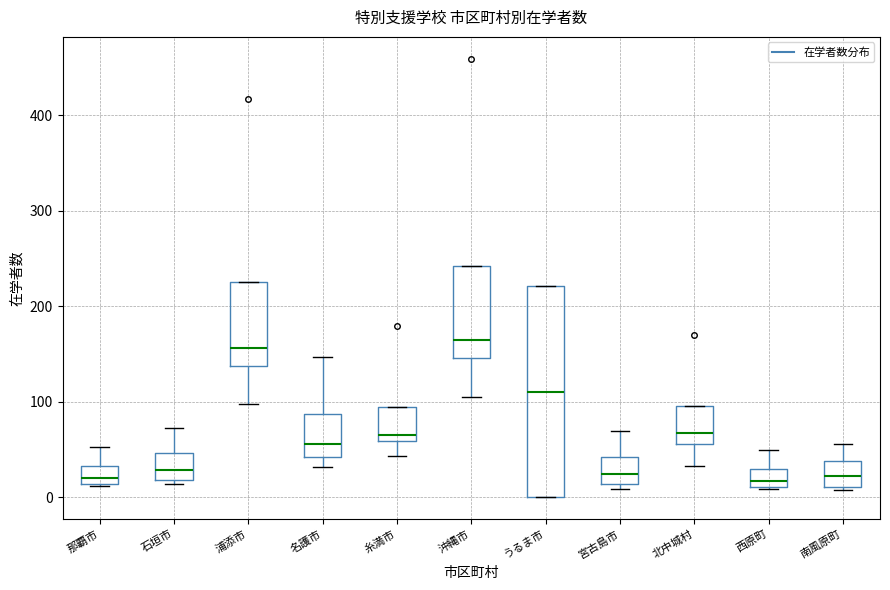

Reading left to right, transcribe this box plot: for each box, give where its median line is, the range the box spans, and where its two whiskers end, as read against the y-axis. The values are not printed on the chart, so give them approximately, as read against the axis.

那覇市: median 20, box 10 to 30, whiskers 10 to 50
石垣市: median 30, box 20 to 50, whiskers 10 to 70
浦添市: median 160, box 140 to 230, whiskers 100 to 230
名護市: median 60, box 40 to 90, whiskers 30 to 150
糸満市: median 70, box 60 to 100, whiskers 40 to 100
沖縄市: median 160, box 150 to 240, whiskers 110 to 240
うるま市: median 110, box 0 to 220, whiskers 0 to 220
宮古島市: median 20, box 10 to 40, whiskers 10 (just below the box's lower edge) to 70
北中城村: median 70, box 60 to 100, whiskers 30 to 100
西原町: median 20, box 10 to 30, whiskers 10 to 50
南風原町: median 20, box 10 to 40, whiskers 10 to 60